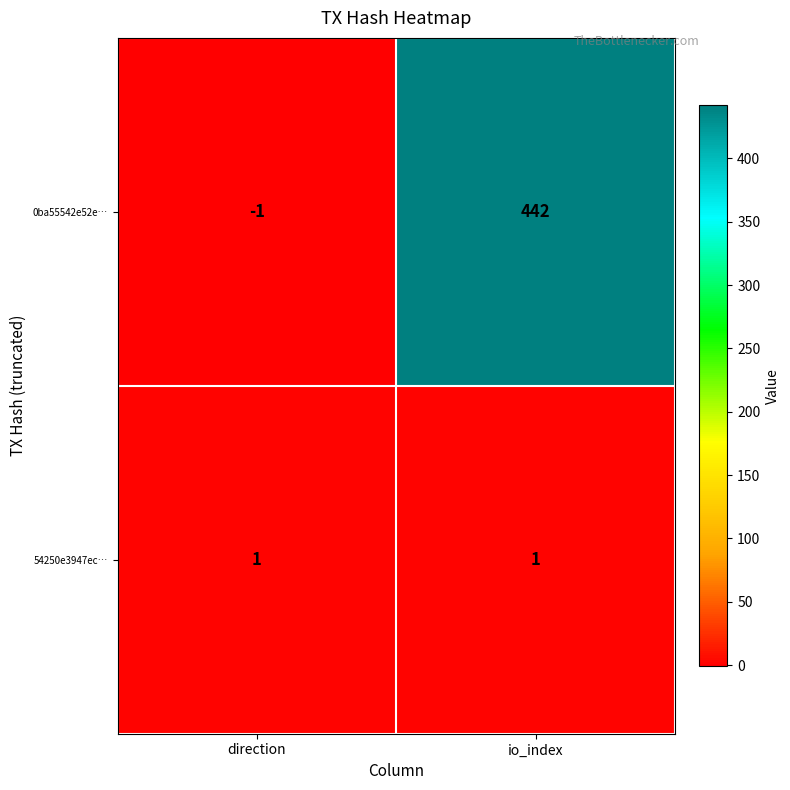

How many distinct data groups are displayed?

2